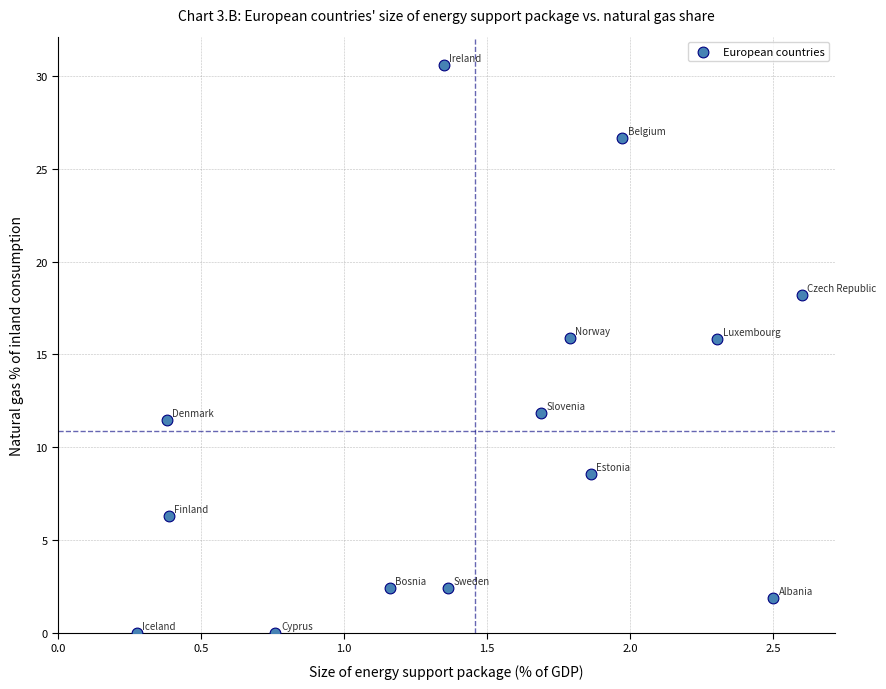

What is the range of X values (max minus min)?

2.3